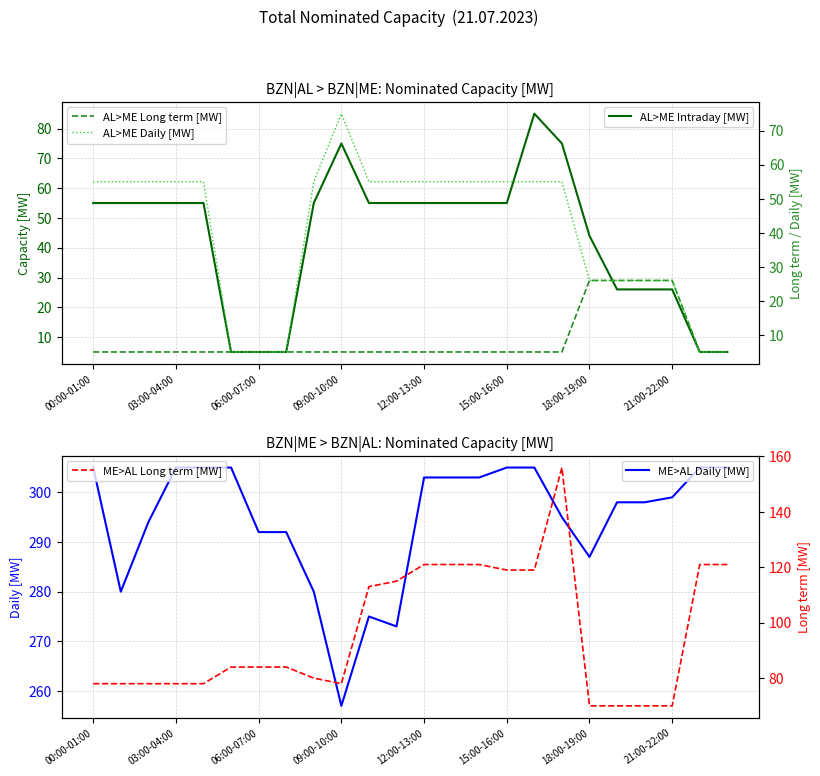

Reading right to left, extract all data points from this chart.

AL>ME Intraday [MW]: 5	5	26	26	26	44	75	85	55	55	55	55	55	55	75	55	5	5	5	55	55	55	55	55
AL>ME Long term [MW]: 5	5	26	26	26	26	5	5	5	5	5	5	5	5	5	5	5	5	5	5	5	5	5	5
AL>ME Daily [MW]: 5	5	26	26	26	26	55	55	55	55	55	55	55	55	75	55	5	5	5	55	55	55	55	55
ME>AL Daily [MW]: 305	305	299	298	298	287	295	305	305	303	303	303	273	275	257	280	292	292	305	305	305	294	280	305
ME>AL Long term [MW]: 121	121	70	70	70	70	156	119	119	121	121	121	115	113	78	80	84	84	84	78	78	78	78	78